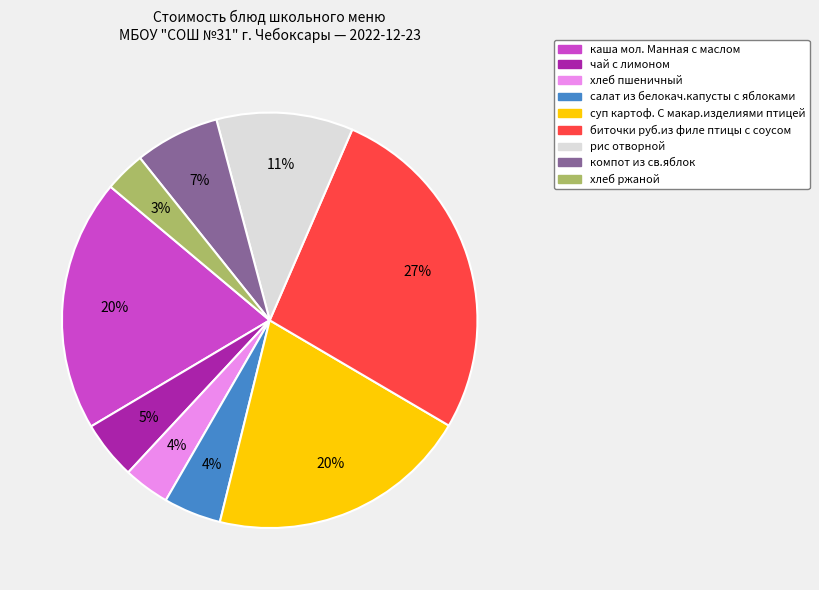

What percentage is the хлеб пшеничный slice, to the nearest percent?

4%